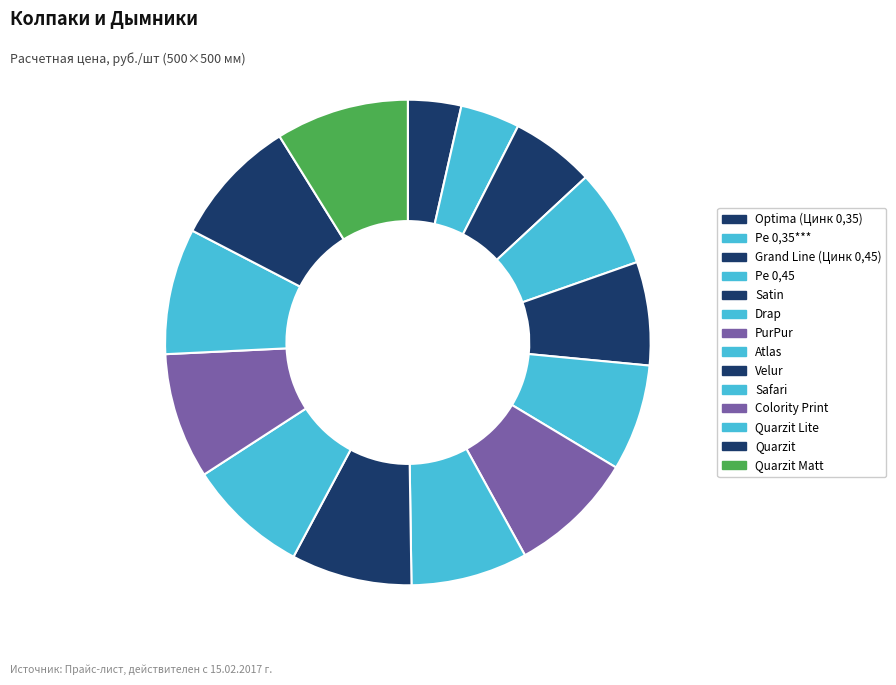

What is the largest slice in the pie chart?

Quarzit Matt